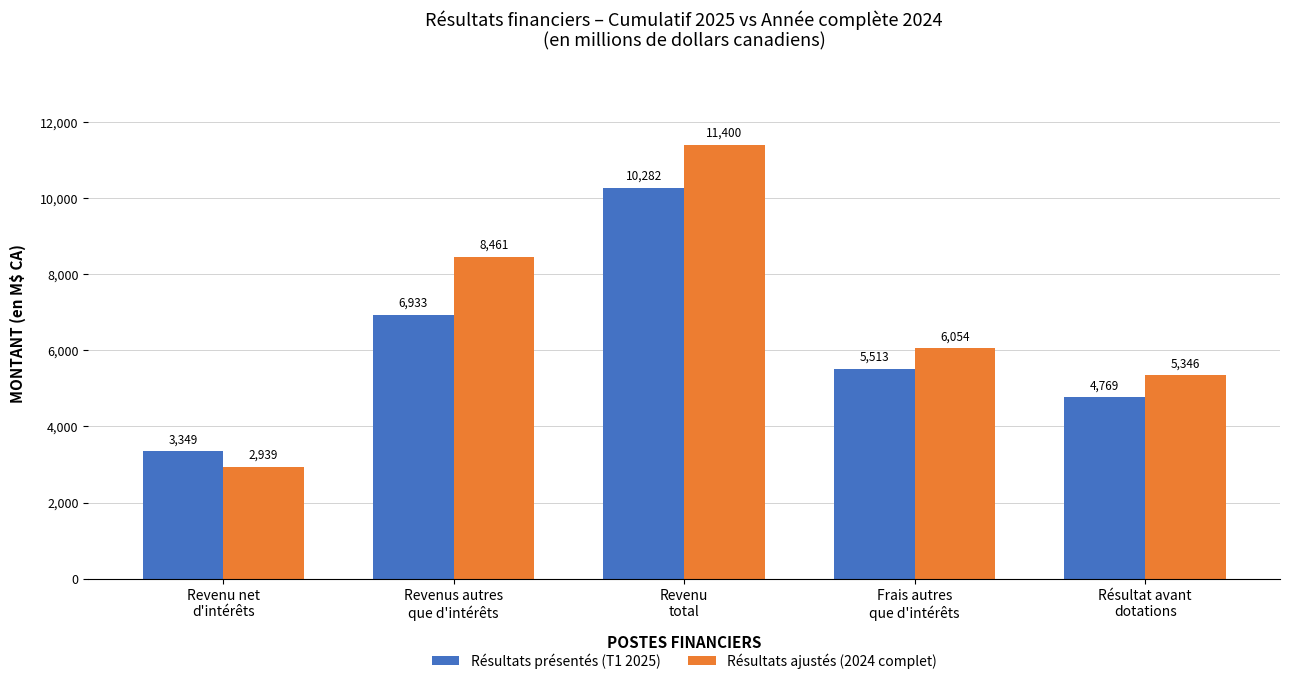

The value of Résultats présentés (T1 2025) at Frais autres
que d'intérêts is 3747. True or false?

False